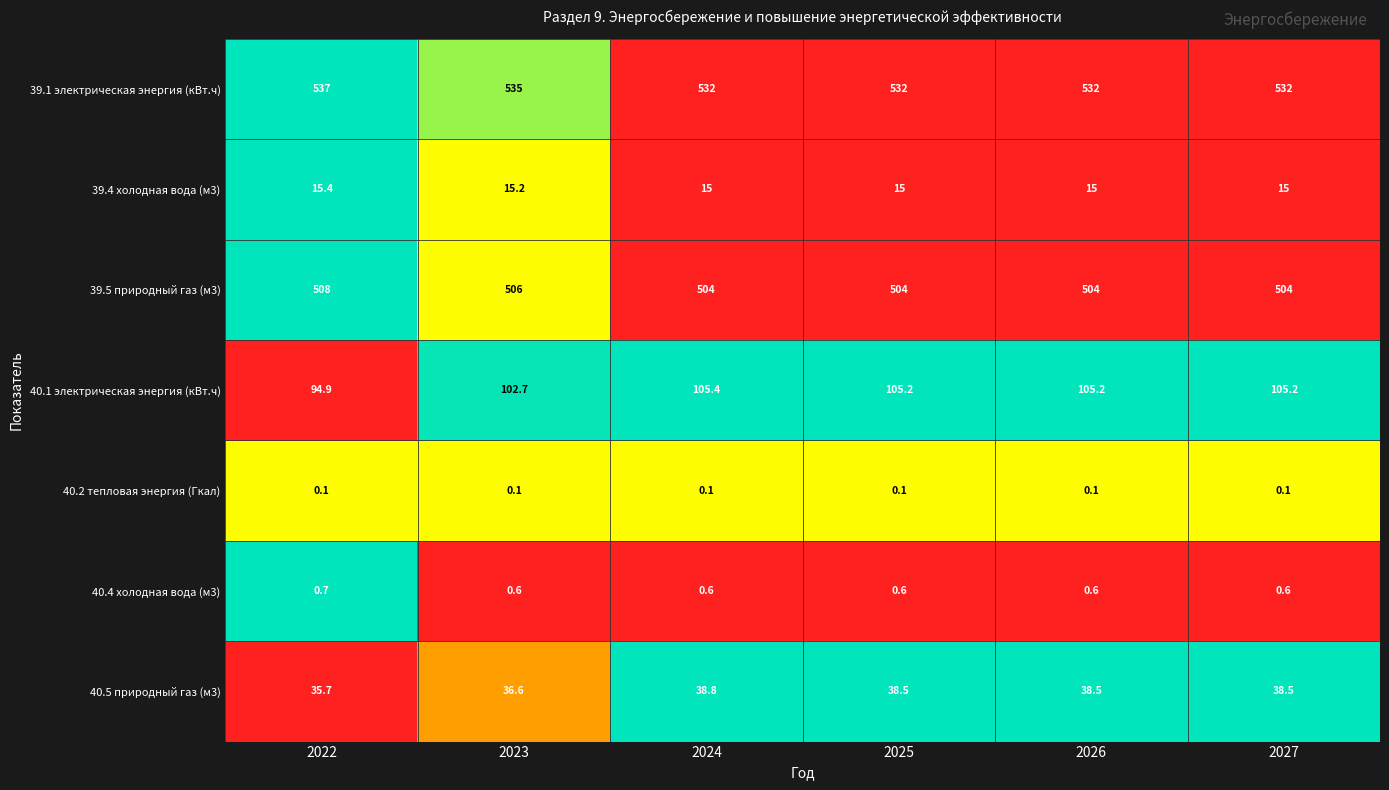

Is it true that 39.5 природный газ (м3) equals 212.7 at 2025?

False